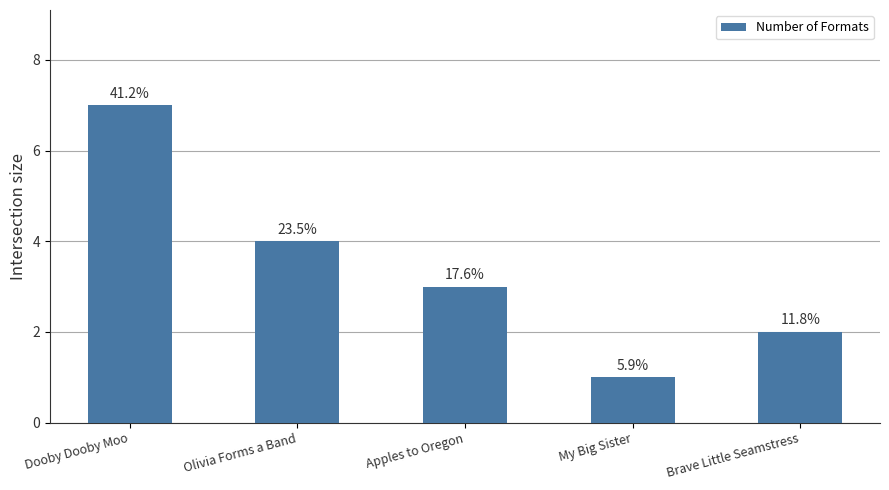

How many bars are there in total?

5